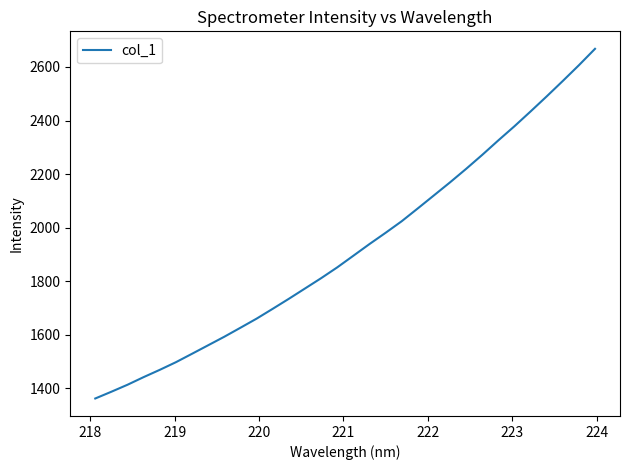

What is the sum of all values?

61559.1